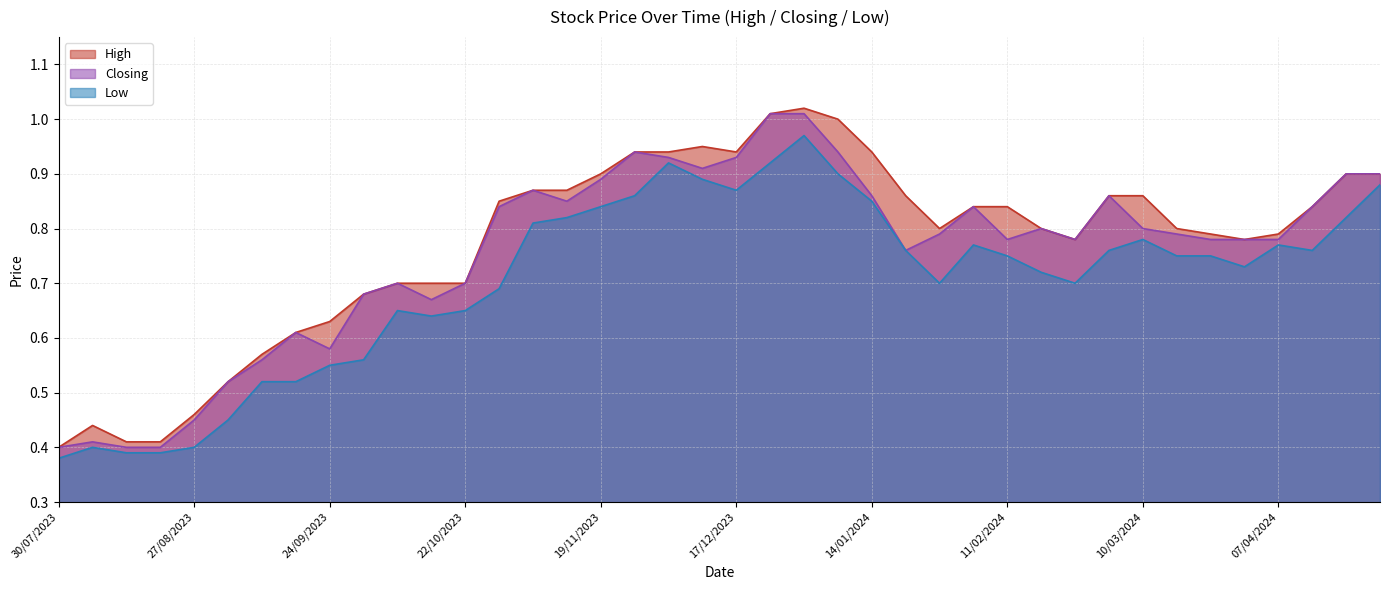

What are all the series names shown in the legend?

High, Closing, Low